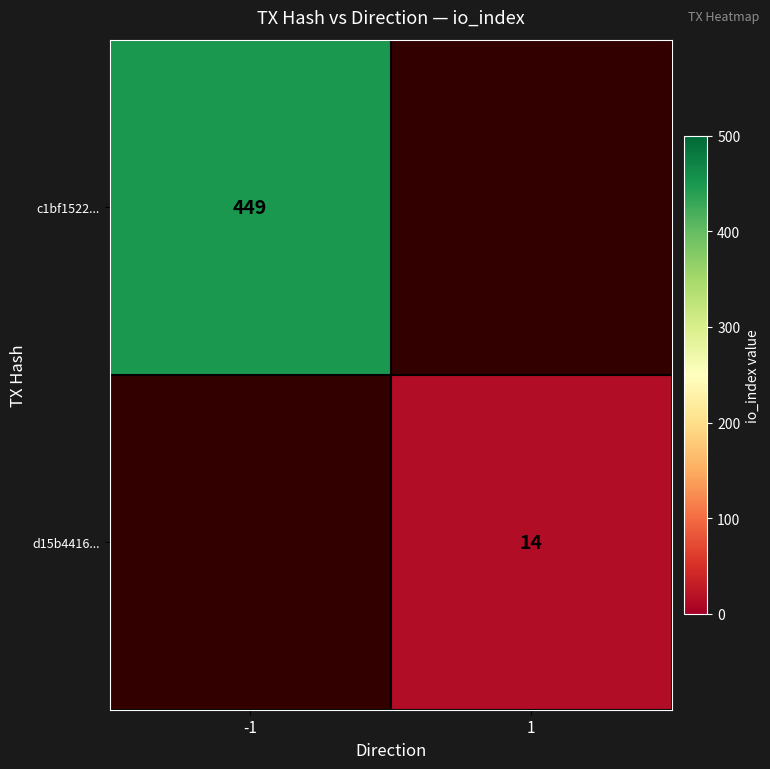

True or false: c1bf1522... has a value of 449 at -1.

True